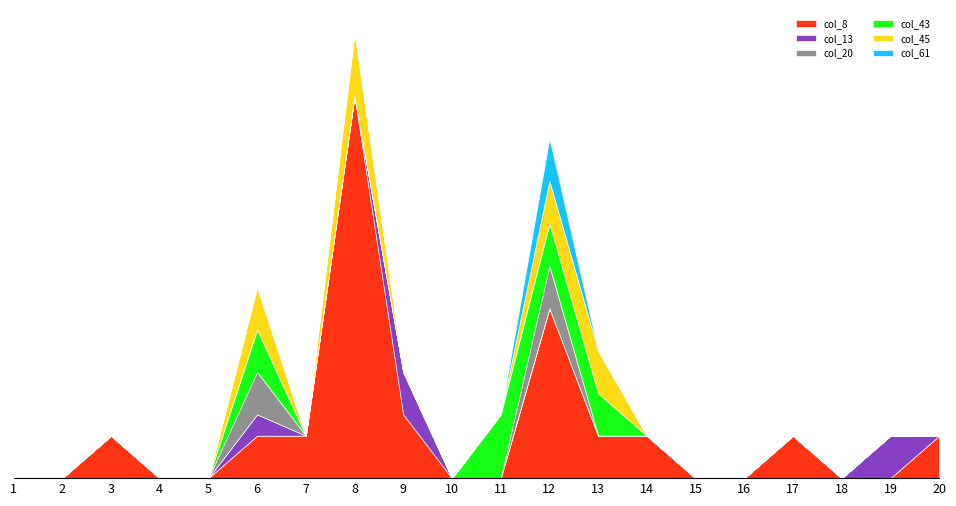

True or false: col_13 has more than 1 interior local peaks.

True